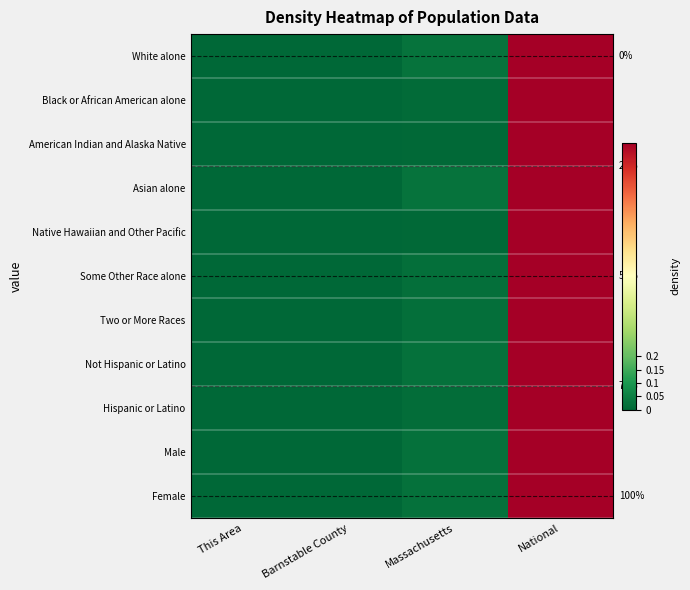

The Not Hispanic or Latino series shows 0.0 at Barnstable County. True or false?

True